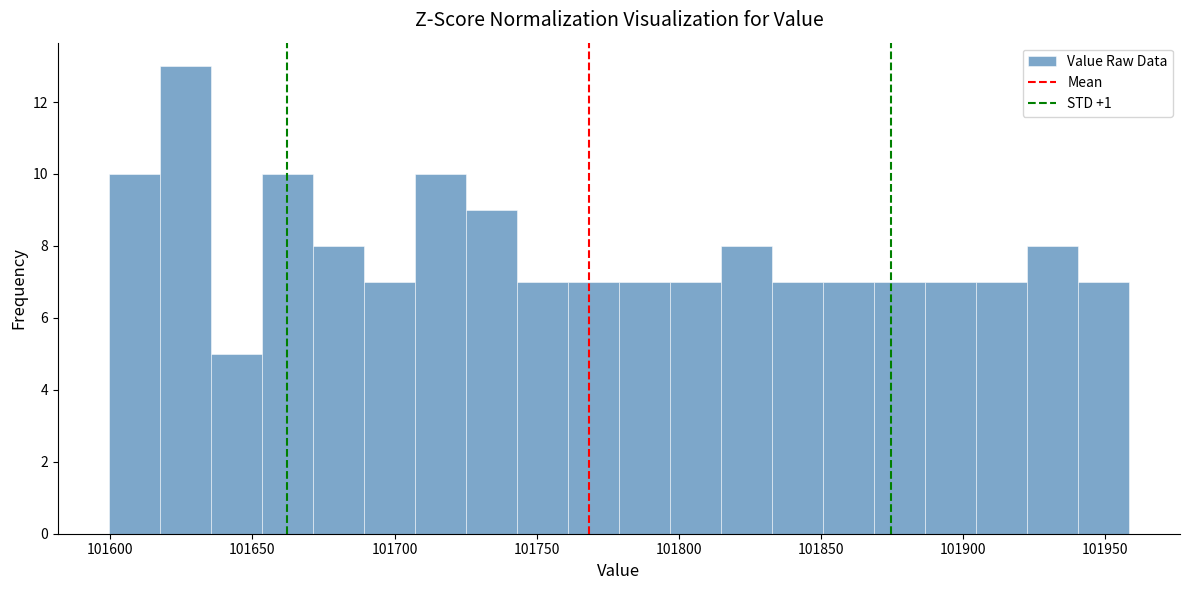

Around what value on the x-axis is the tallest bar? Give the approximate position of its centre, as read against the axis.

101625